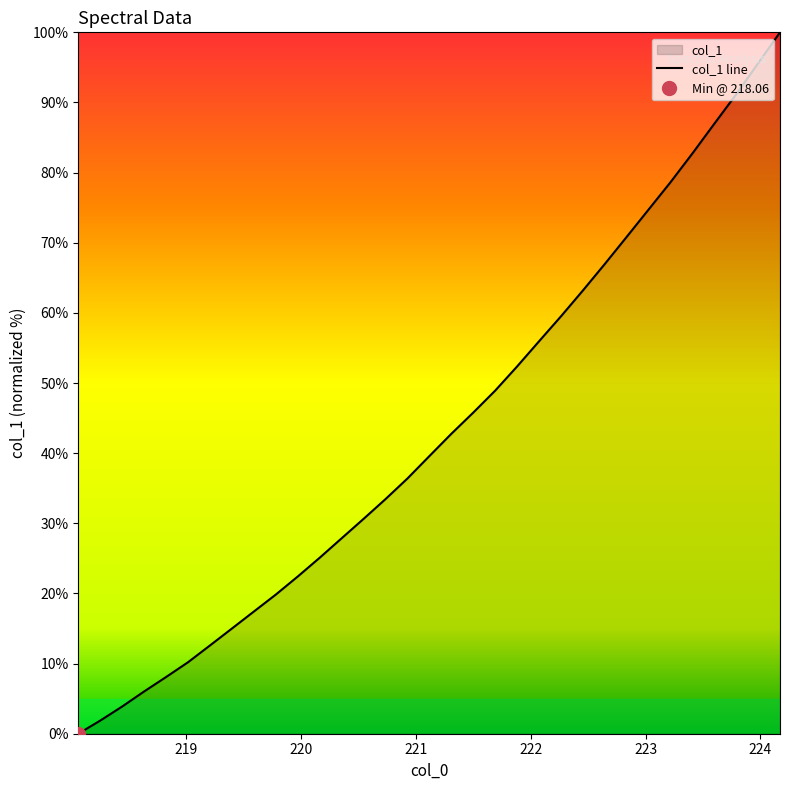

The value at 218.6332 is 10.0. True or false?

False